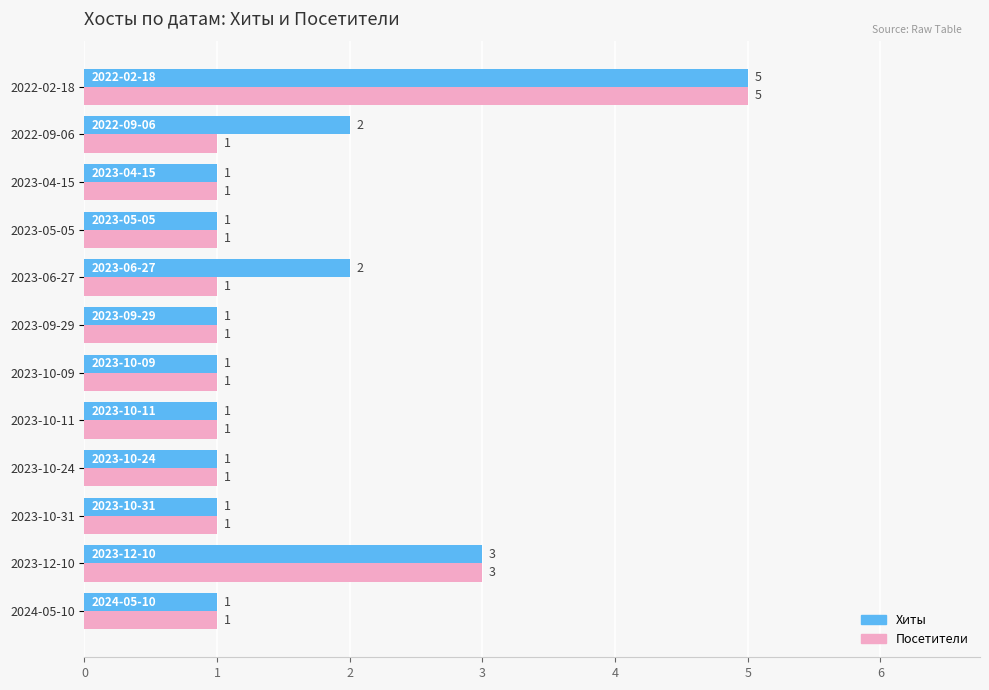

What are all the series names shown in the legend?

Хиты, Посетители